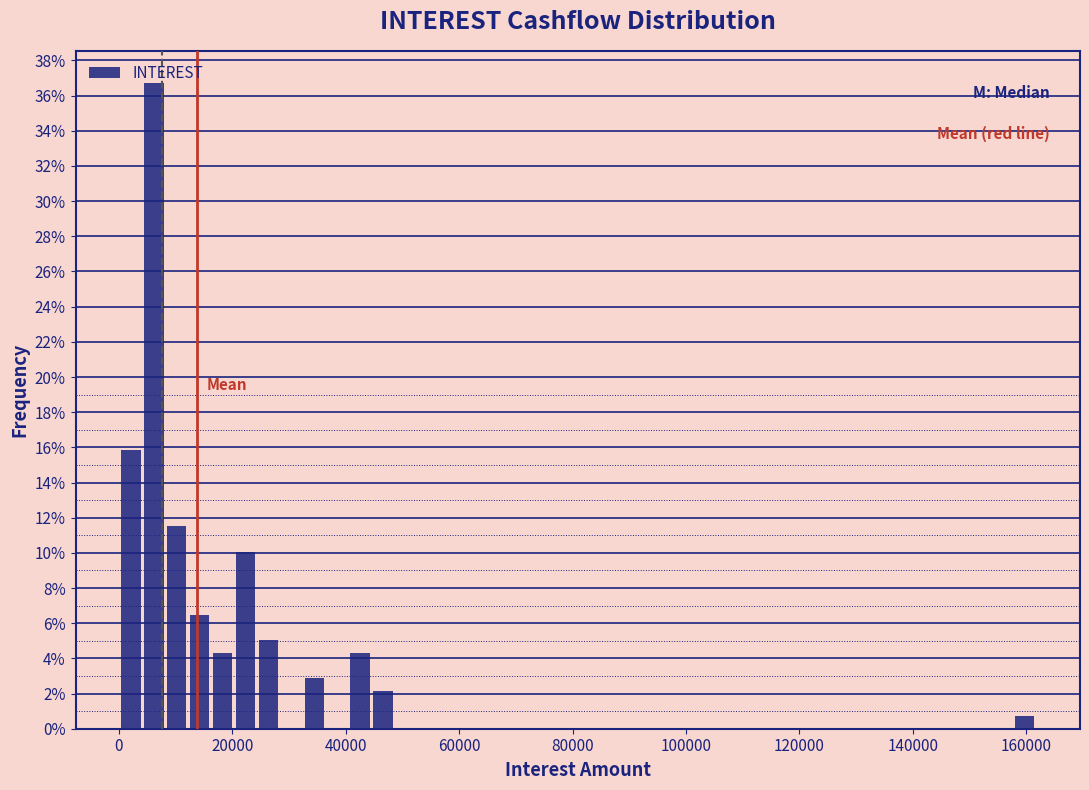

Around what value on the x-axis is the tallest bar? Give the approximate position of its centre, as read against the axis.

6000